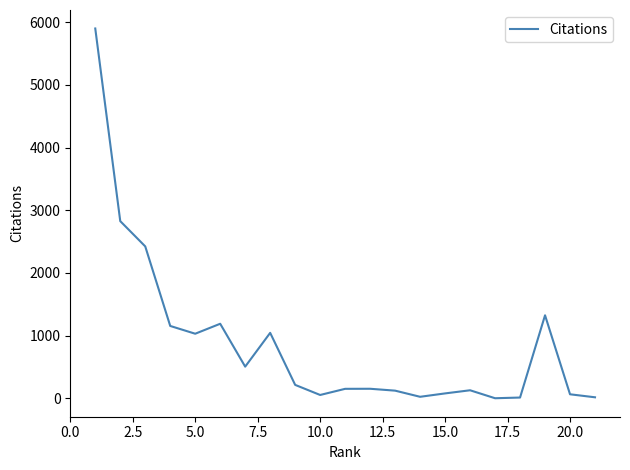

What is the smallest value displayed?

2